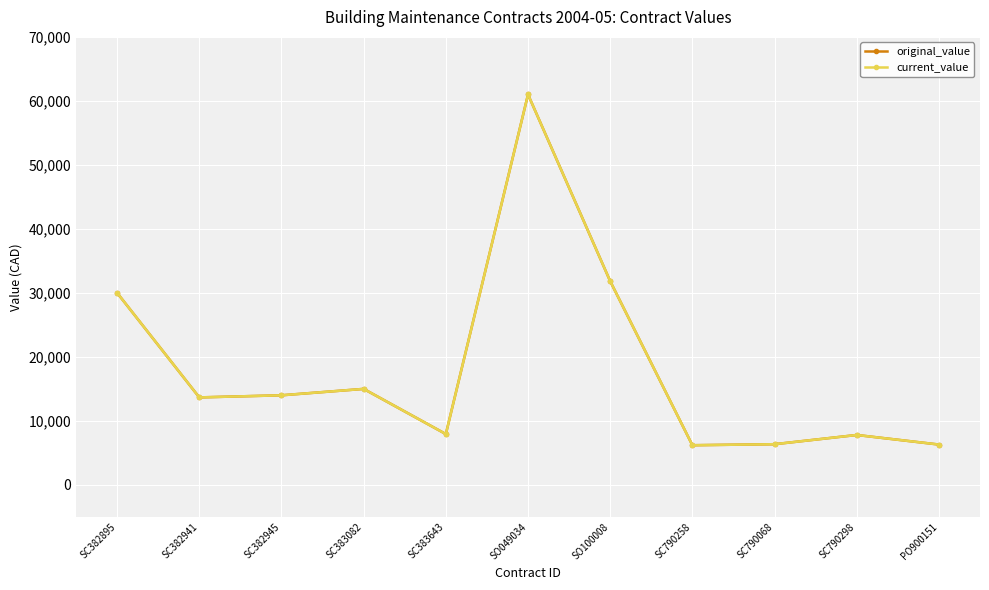

True or false: current_value has more than 1 points higher than both neighbors.

True